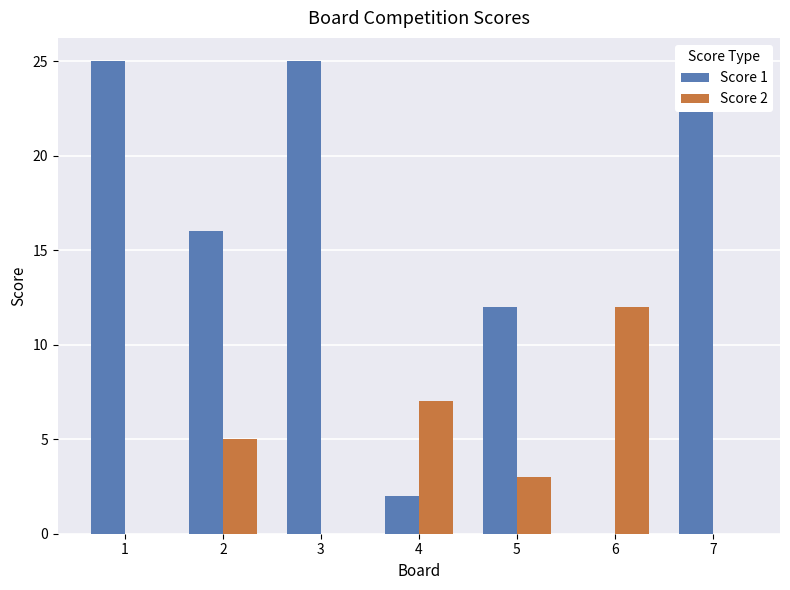

Which series has the largest total across all categories?

Score 1